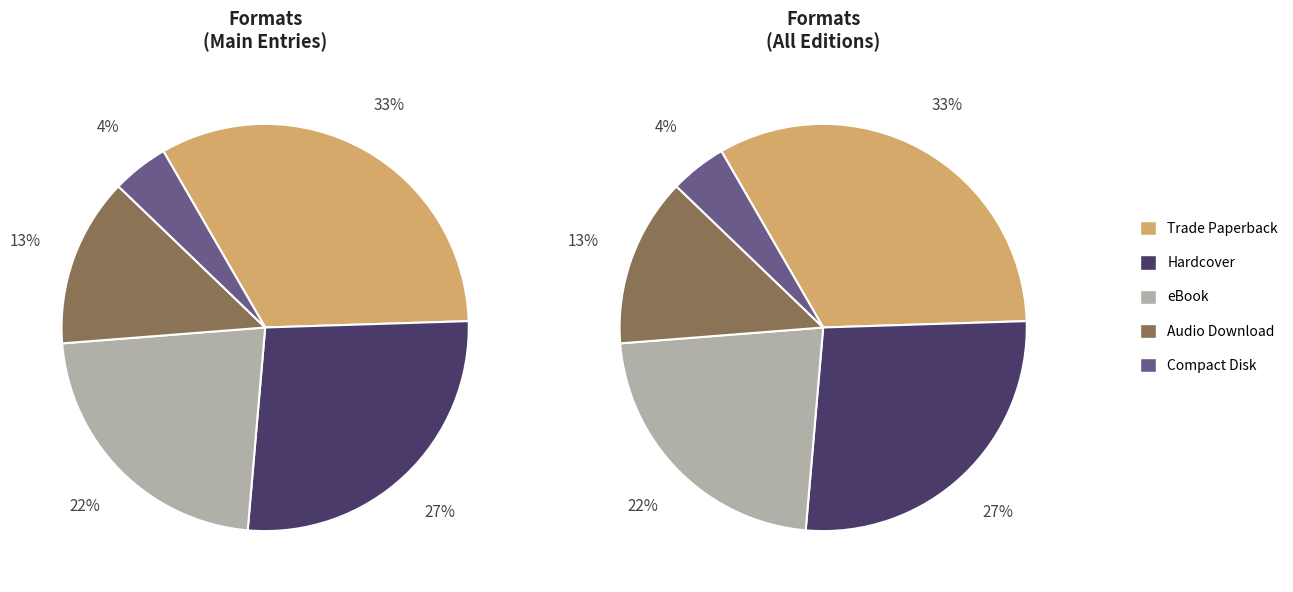

To the nearest percent, what portion does Compact Disk represent?

4%